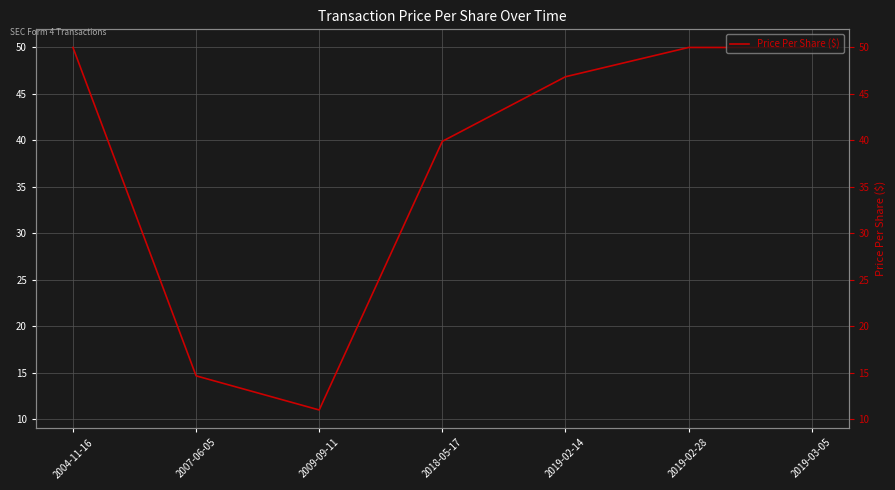

What value does the data have at 2004-11-16?

50.0